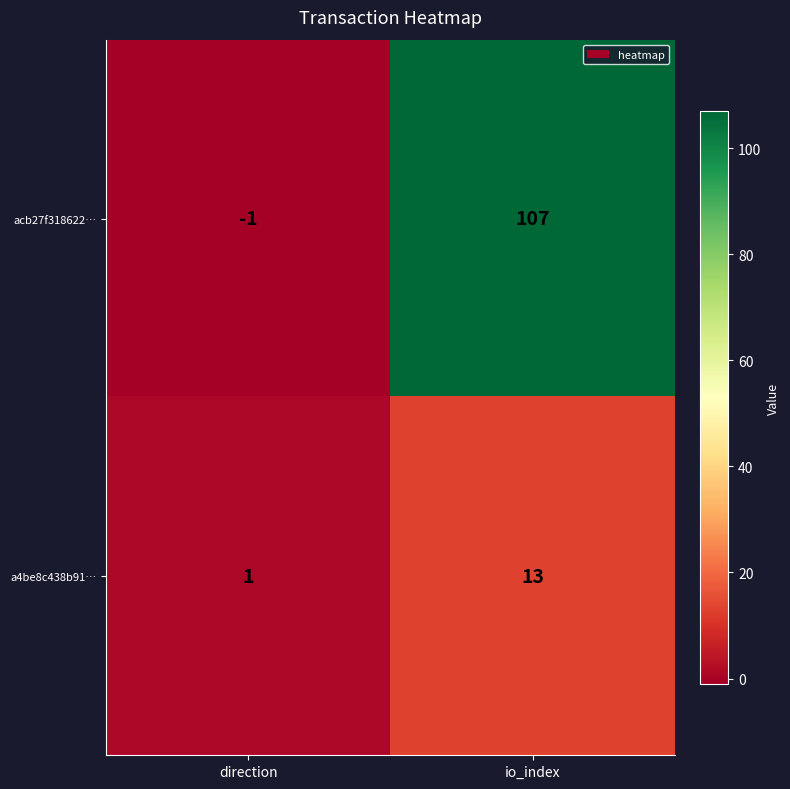

Read the a4be8c438b91… value at io_index.

13